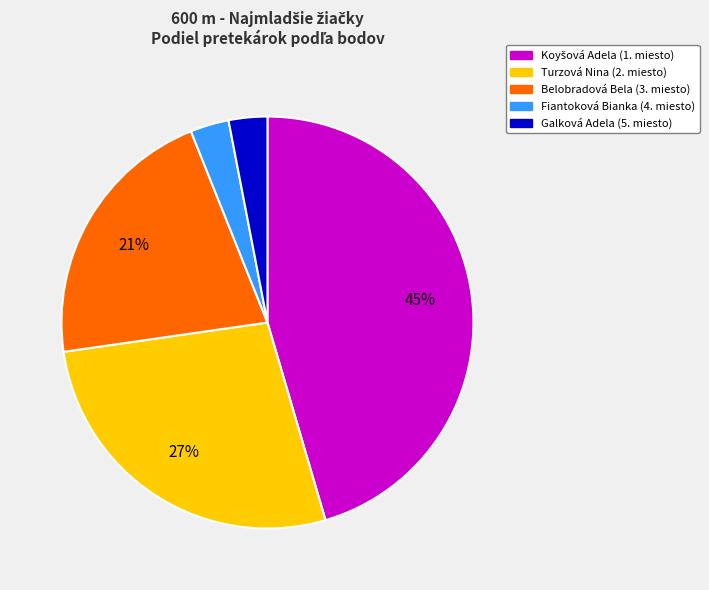

Does any single category account for the majority?

No